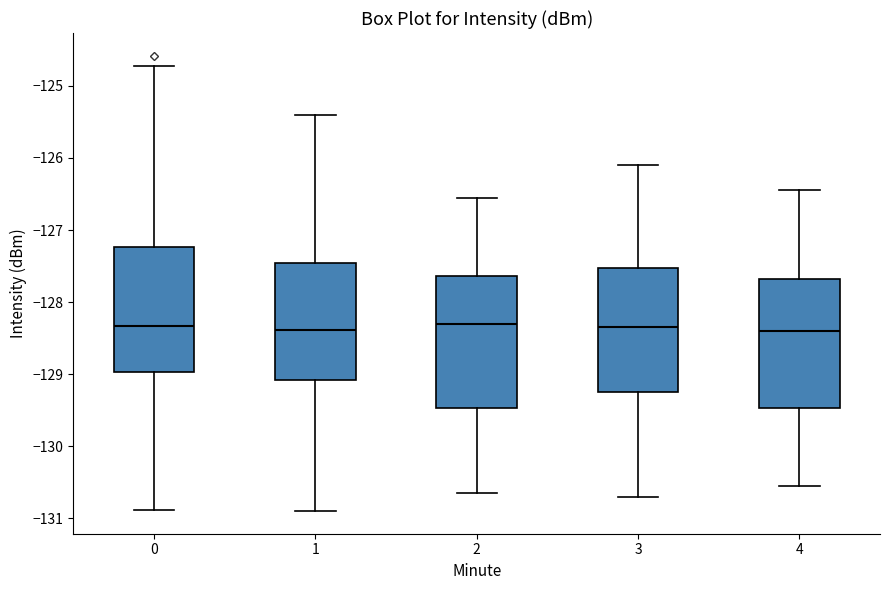

Reading left to right, transcribe this box plot: for each box, give where its median line is, the range the box spans, and where its two whiskers end, as read against the y-axis. The values are not printed on the chart, so give them approximately, as read against the axis.

0: median -128.3, box -129.0 to -127.2, whiskers -130.9 to -124.7
1: median -128.4, box -129.1 to -127.5, whiskers -130.9 to -125.4
2: median -128.3, box -129.5 to -127.6, whiskers -130.6 to -126.5
3: median -128.3, box -129.2 to -127.5, whiskers -130.7 to -126.1
4: median -128.4, box -129.5 to -127.7, whiskers -130.5 to -126.4